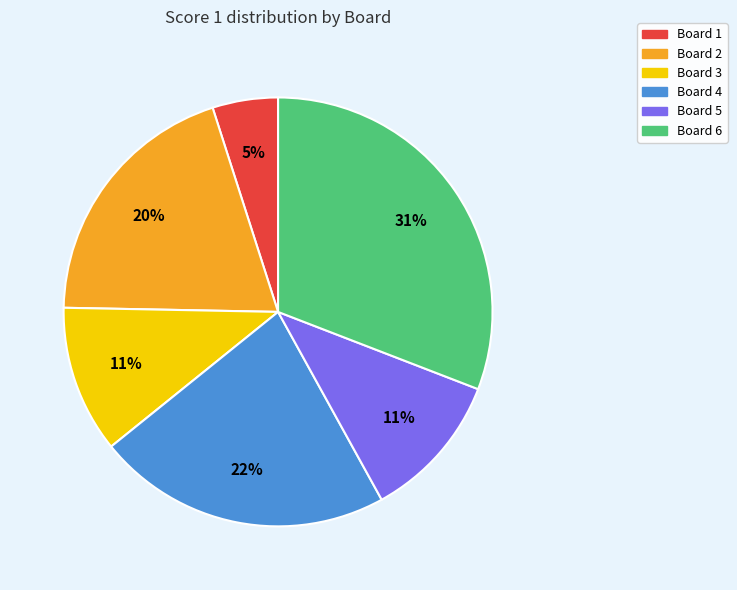

Is the sum of Board 4 and Board 5 greater than half?

No